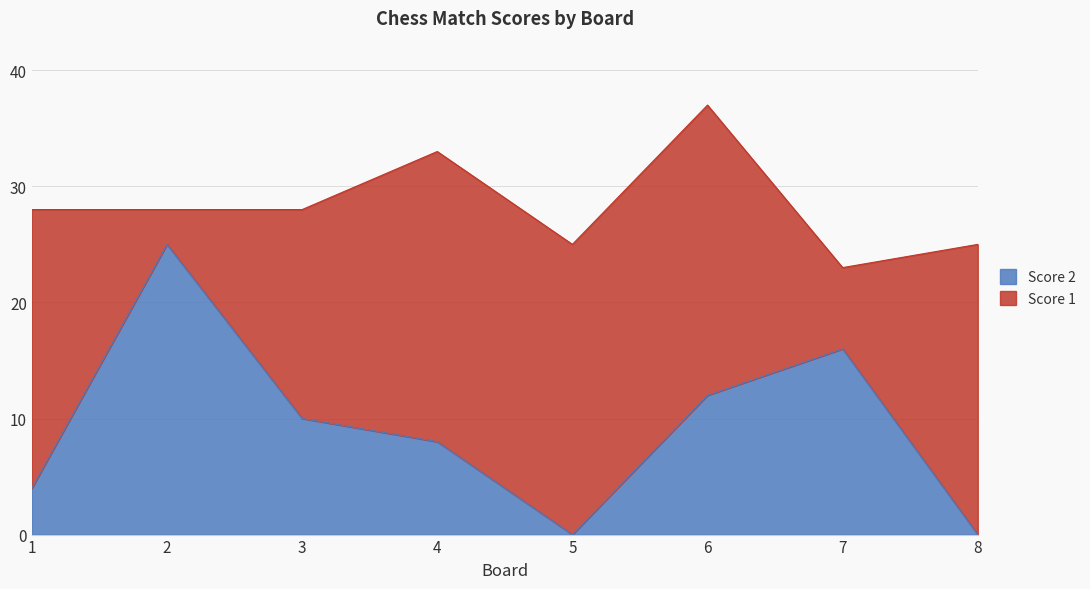

What is the difference between the maximum and minimum values?

25